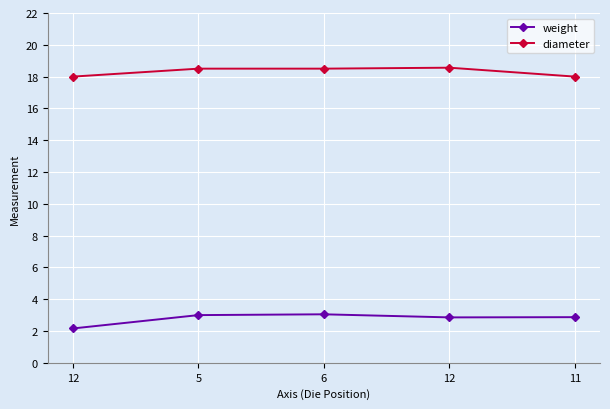

True or false: diameter and weight intersect in this chart.

False